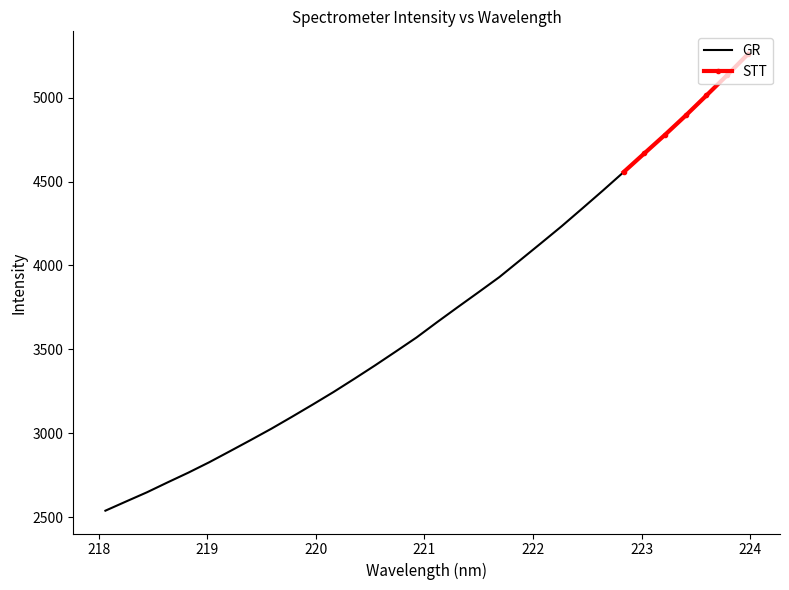

How many values are below 3662?

16